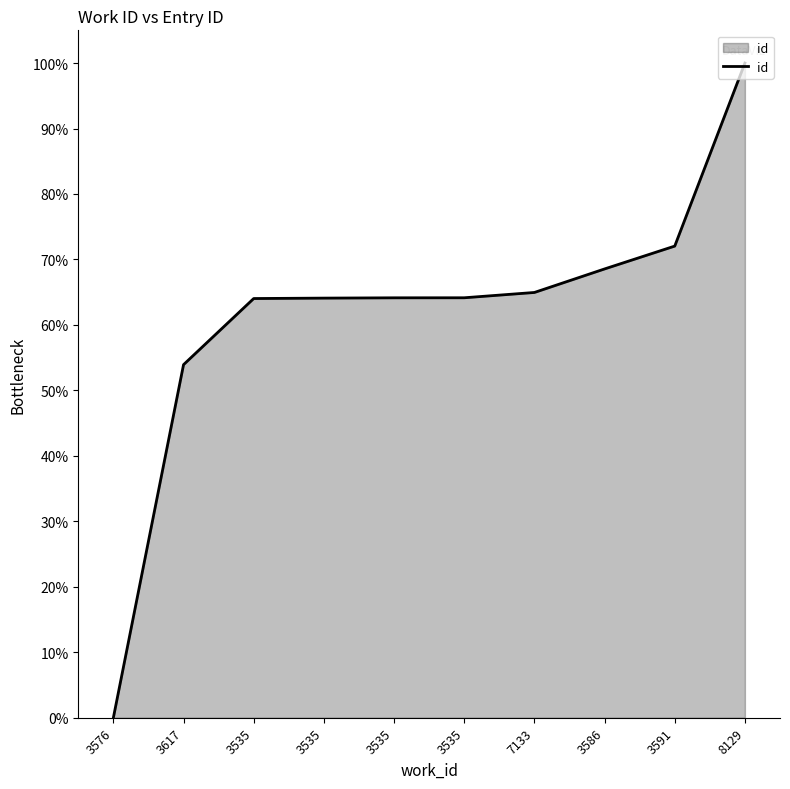

Reading right to left, extract all data points from this chart.

100.0	72.0	68.6	65.0	64.1	64.1	64.1	64.0	53.9	0.0